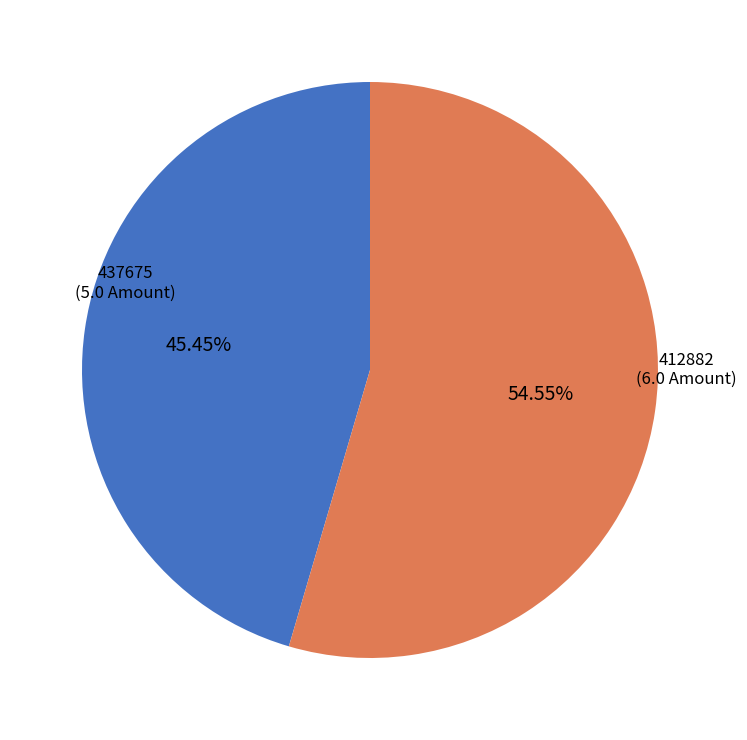

Is there any slice that represents more than half of the pie?

Yes